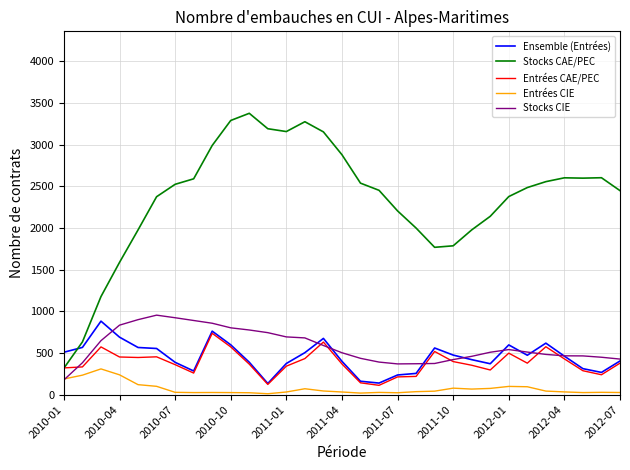

What are all the series names shown in the legend?

Ensemble (Entrées), Stocks CAE/PEC, Entrées CAE/PEC, Entrées CIE, Stocks CIE